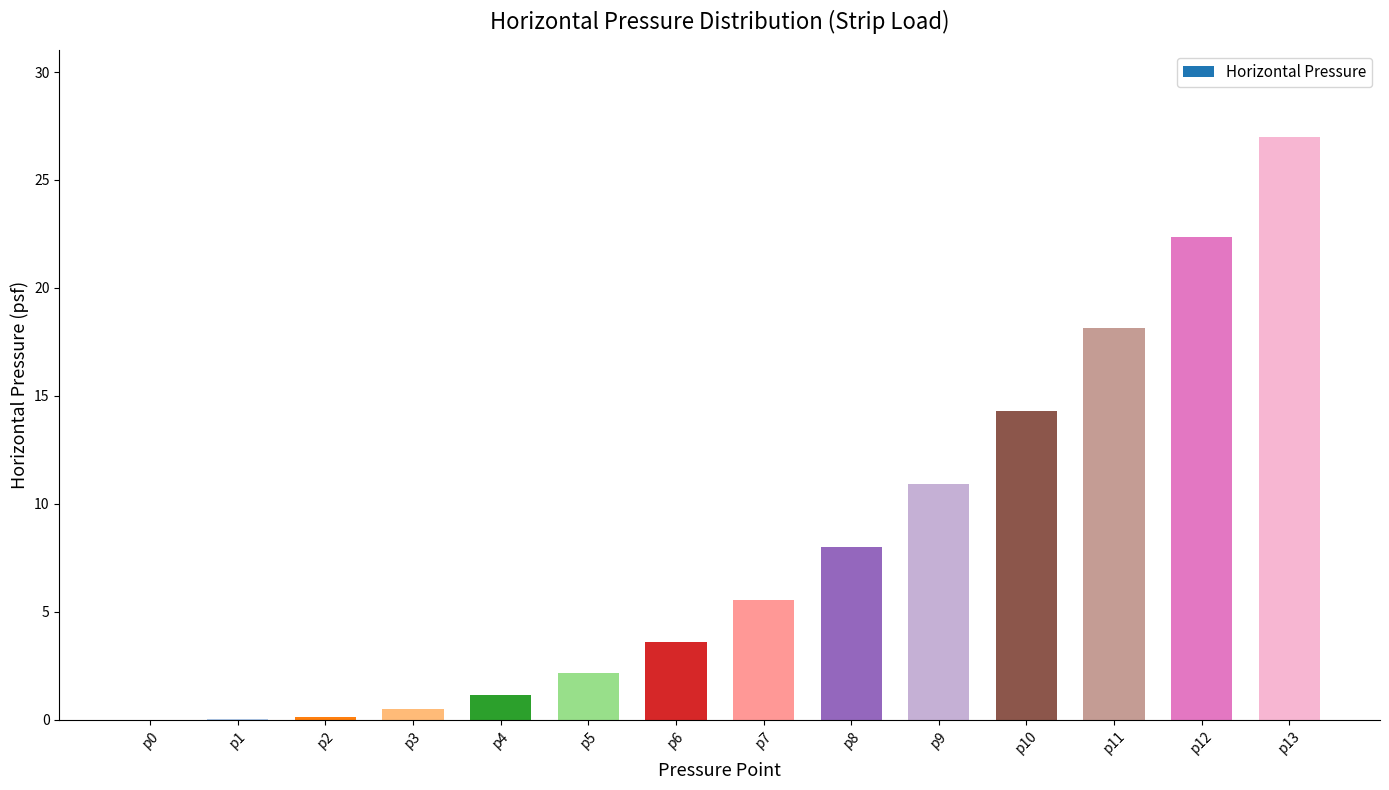

What is the sum of all values?

113.8